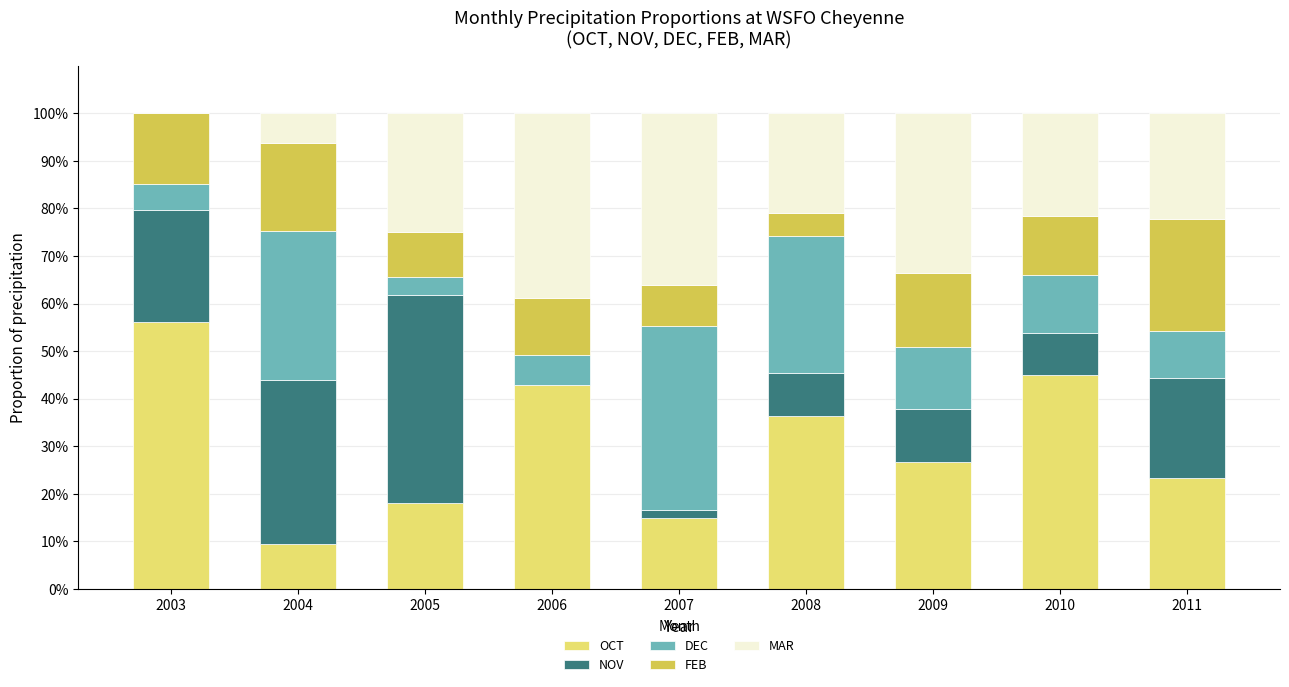

How many series are shown in this chart?

5